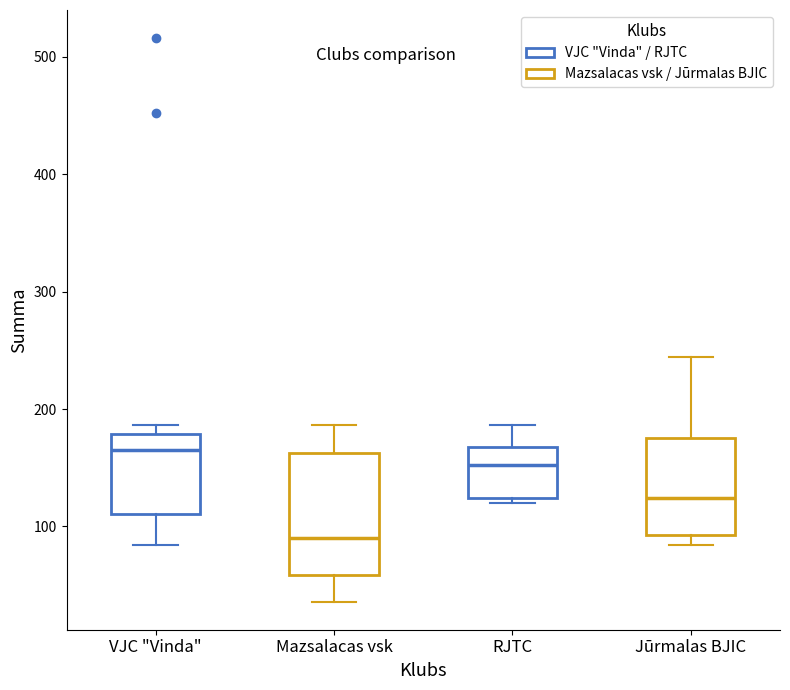

Which box has the highest median line?

VJC "Vinda"